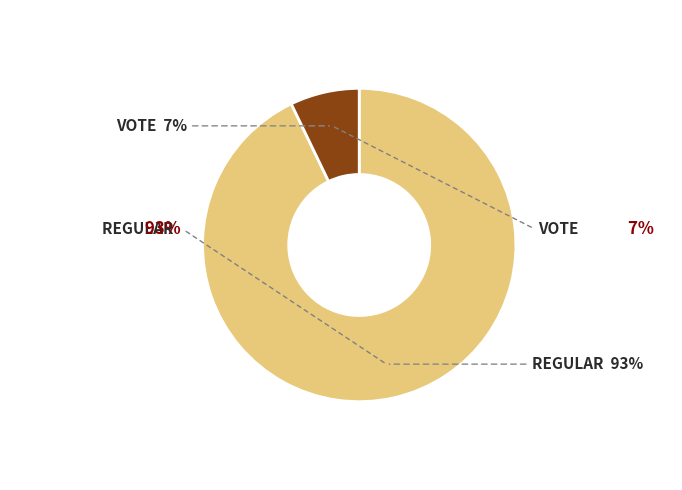

To the nearest percent, what is the combined percentage of Regular and Vote?

100%